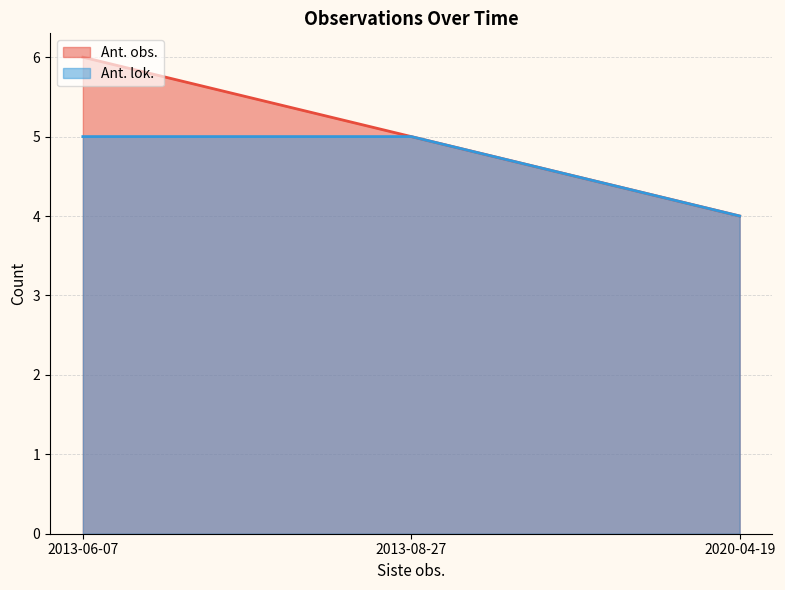

Which series has the largest total across all categories?

Ant. obs.